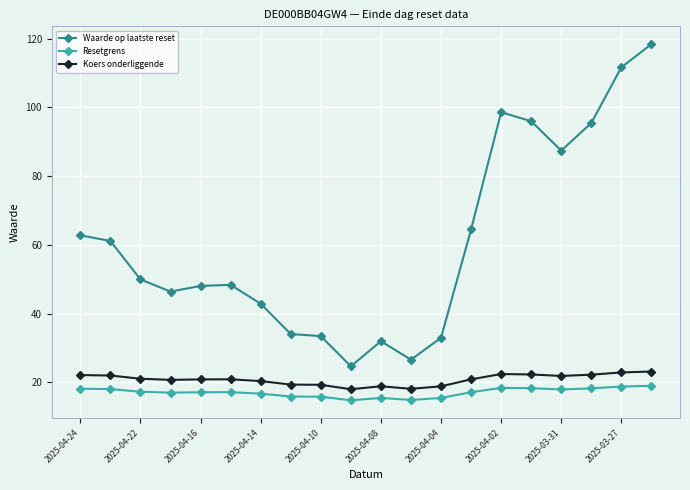

True or false: Koers onderliggende has more than 0 points higher than both neighbors.

True